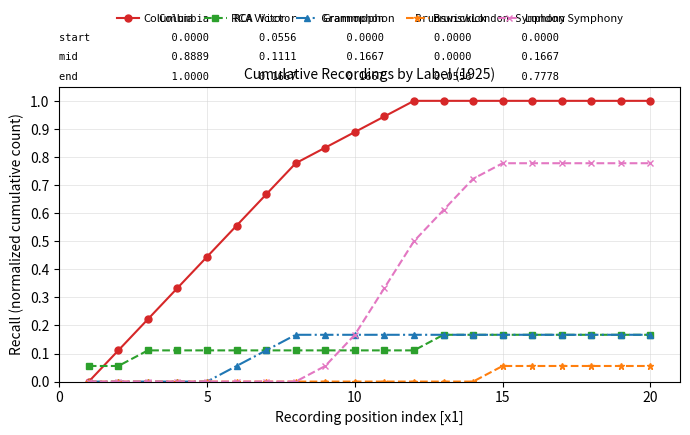

True or false: Brunswick and RCA Victor intersect in this chart.

False